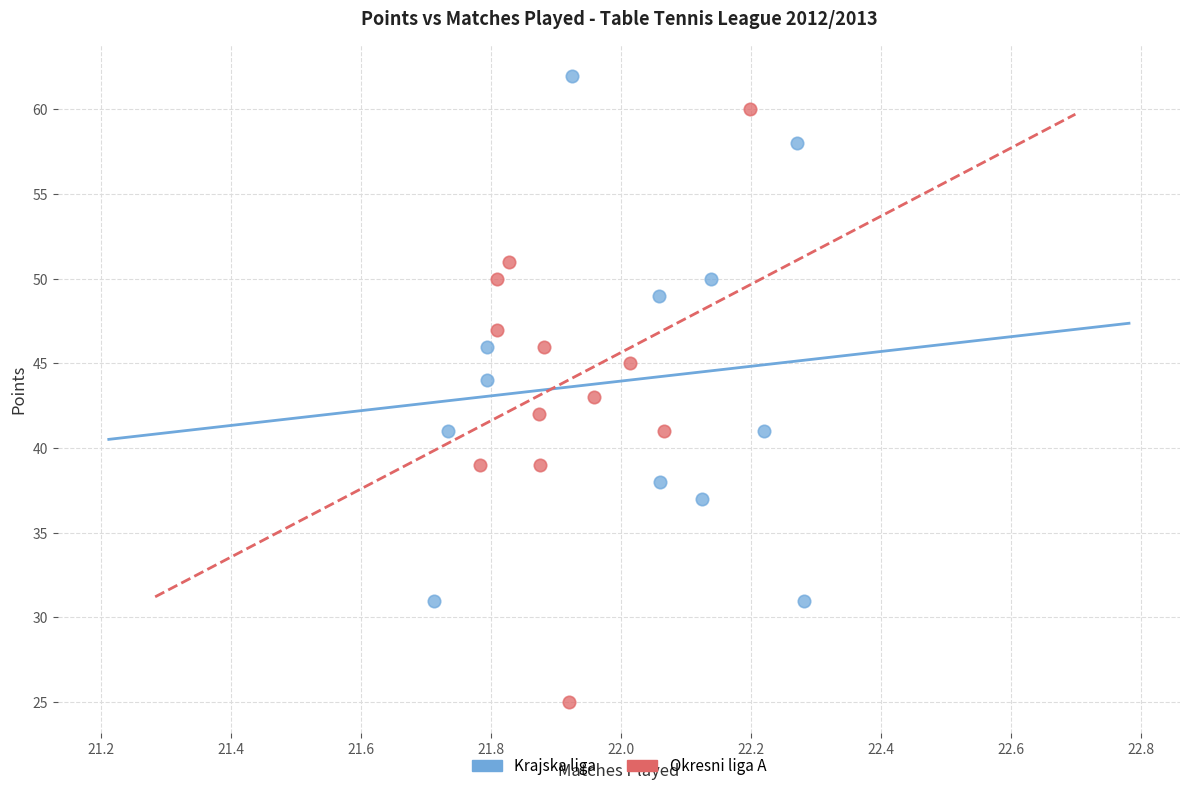

Which series has the largest Y range (max minus min)?

Okresni liga A